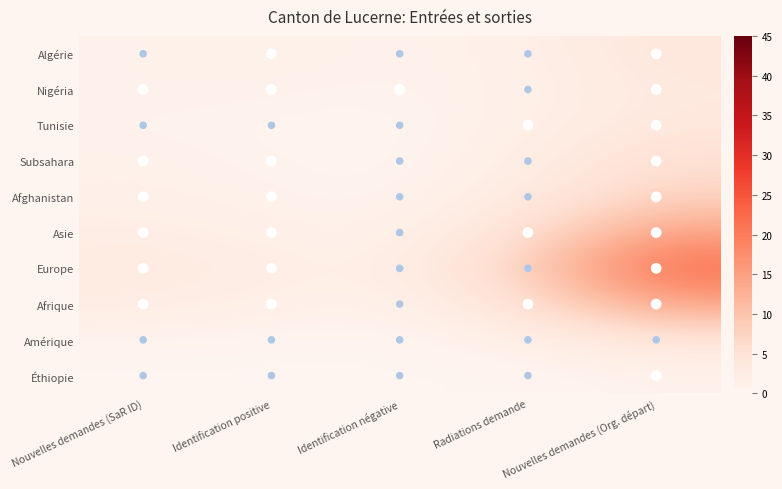

How many categories are shown in the chart?

5